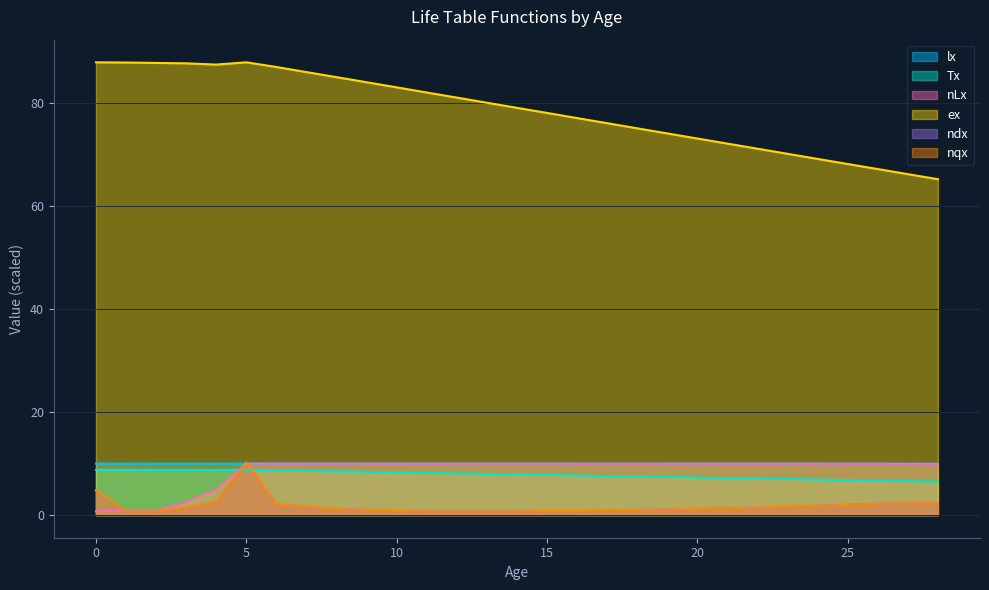

Reading left to right, what are all the values shown in this chart?

lx: 10.0	10.0	10.0	10.0	10.0	10.0	10.0	10.0	10.0	10.0	10.0	10.0	10.0	10.0	10.0	10.0	10.0	10.0	10.0	10.0	10.0	10.0	10.0	10.0	10.0	10.0	10.0	10.0	10.0
nLx: 0.8	0.9	0.8	2.5	5.0	10.0	10.0	10.0	10.0	10.0	10.0	10.0	10.0	10.0	10.0	10.0	10.0	10.0	10.0	10.0	10.0	10.0	10.0	10.0	10.0	10.0	10.0	10.0	10.0
Tx: 8.8	8.8	8.8	8.8	8.7	8.8	8.7	8.6	8.5	8.4	8.3	8.2	8.1	8.0	7.9	7.8	7.7	7.6	7.5	7.4	7.3	7.2	7.1	7.0	6.9	6.8	6.7	6.6	6.5
ex: 87.9	87.9	87.8	87.7	87.5	87.9	87.0	86.0	85.0	84.1	83.1	82.1	81.1	80.1	79.1	78.1	77.1	76.1	75.1	74.1	73.1	72.1	71.2	70.2	69.2	68.2	67.2	66.2	65.2
ndx: 4.8	0.7	0.7	1.4	2.7	10.2	2.1	1.6	1.2	1.0	0.8	0.7	0.7	0.7	0.7	0.8	0.8	0.9	1.0	1.1	1.2	1.3	1.5	1.6	1.8	2.0	2.2	2.3	2.3
nqx: 4.8	0.7	0.7	1.4	2.7	10.2	2.1	1.6	1.2	1.0	0.8	0.7	0.7	0.7	0.7	0.8	0.8	0.9	1.0	1.1	1.2	1.3	1.5	1.6	1.8	2.0	2.2	2.3	2.3